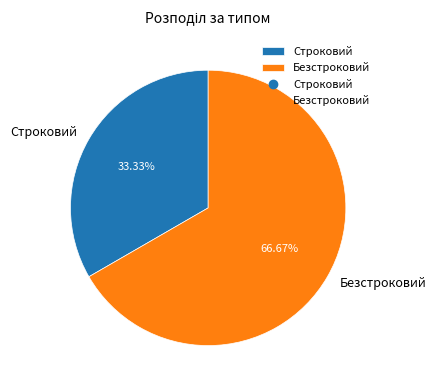

To the nearest percent, what is the difference between the Безстроковий and Строковий slice percentages?

33%